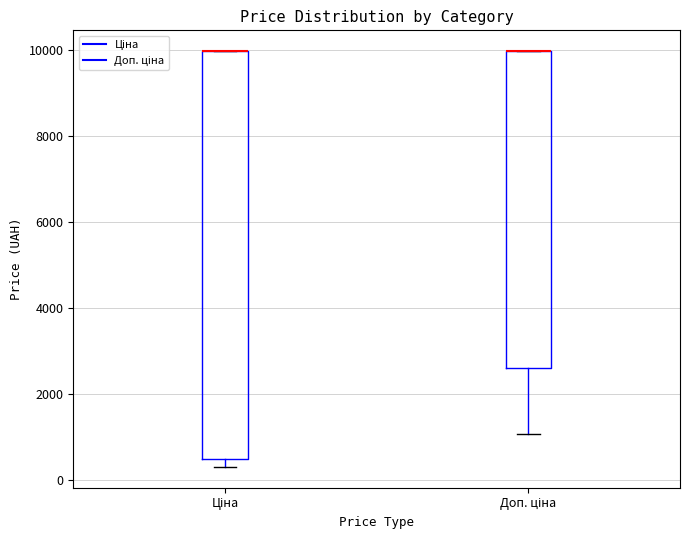

Reading left to right, read every box against the y-axis: the position of its median line, the range the box covers, and the ends of its whiskers. The values are not printed on the chart, so give them approximately, as read against the axis.

Ціна: median 10000 (drawn on the box's upper edge), box 400 to 10000, whiskers 400 (just below the box's lower edge) to 10000
Доп. ціна: median 10000 (drawn on the box's upper edge), box 2600 to 10000, whiskers 1000 to 10000